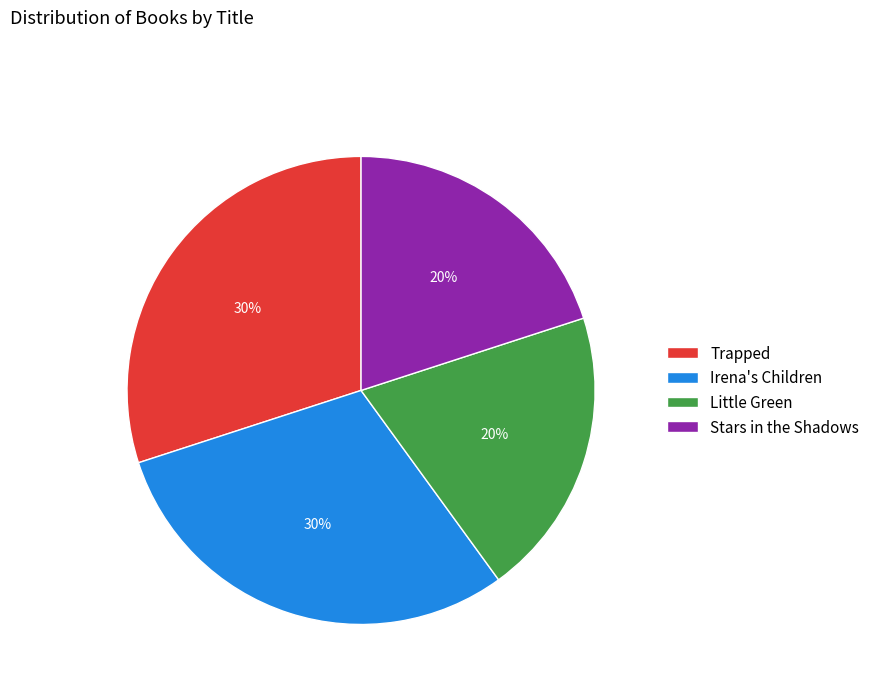

What percentage is the Trapped slice, to the nearest percent?

30%